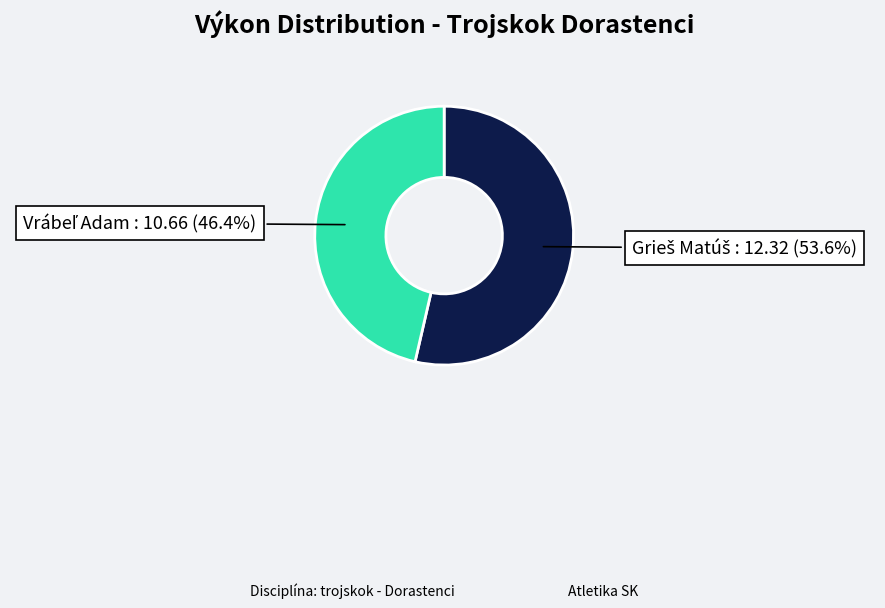

Does any single category account for the majority?

Yes